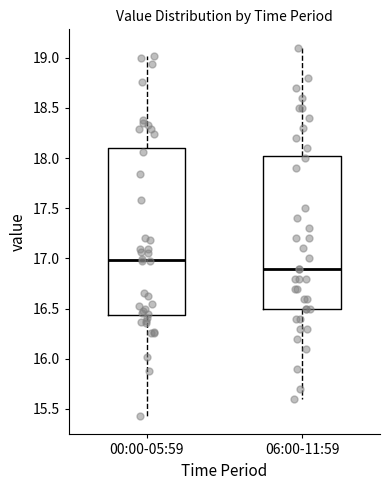

Reading left to right, transcribe this box plot: for each box, give where its median line is, the range the box spans, and where its two whiskers end, as read against the y-axis. The values are not printed on the chart, so give them approximately, as read against the axis.

00:00-05:59: median 17.00, box 16.45 to 18.10, whiskers 15.45 to 19.00
06:00-11:59: median 16.90, box 16.50 to 18.05, whiskers 15.60 to 19.10